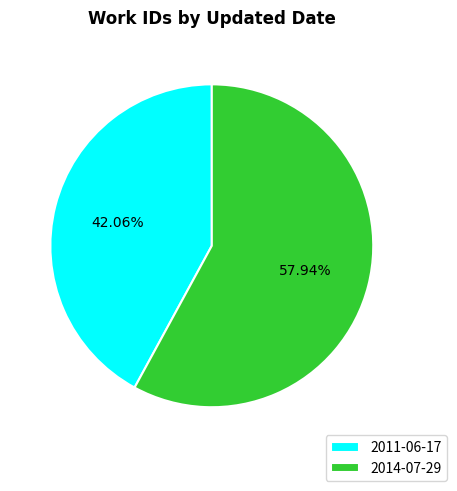

Which category accounts for the majority?

2014-07-29